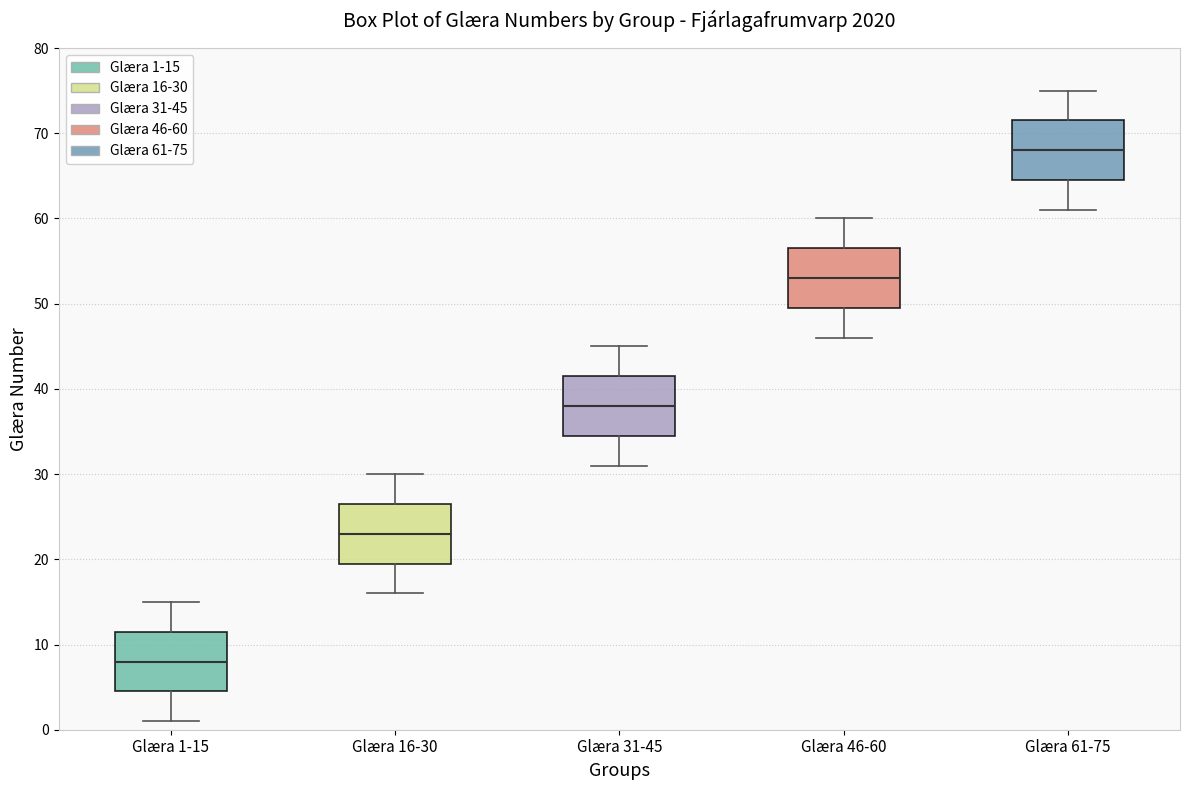

Which box has the lowest median line?

Glæra 1-15